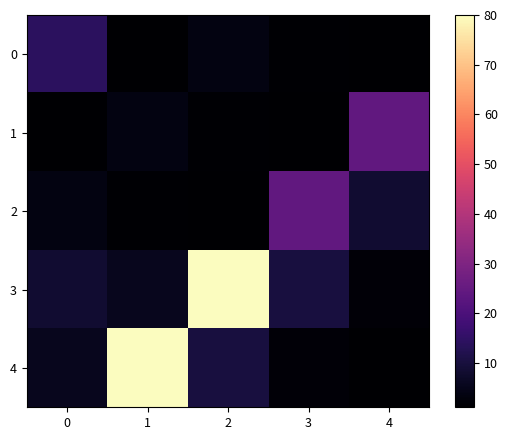

Which series has the largest range (max minus min)?

4